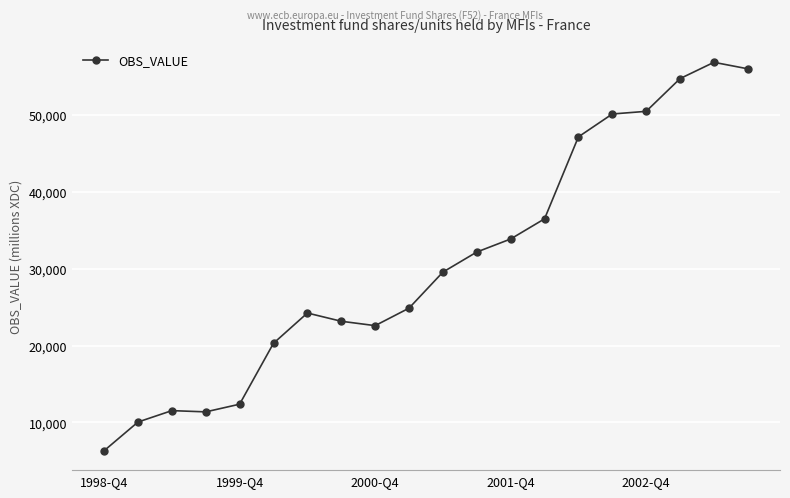

What is the smallest value displayed?

6313